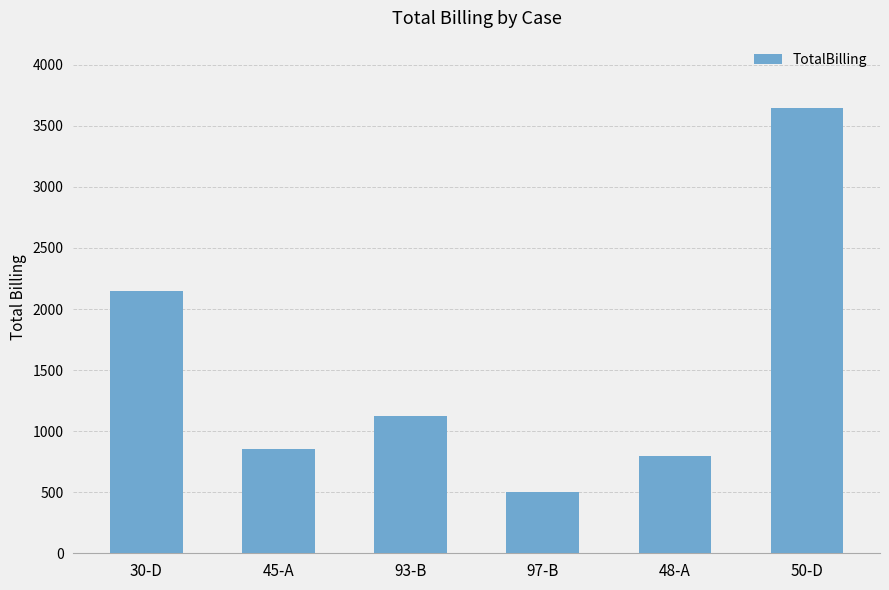

What is the minimum value shown in the chart?

500